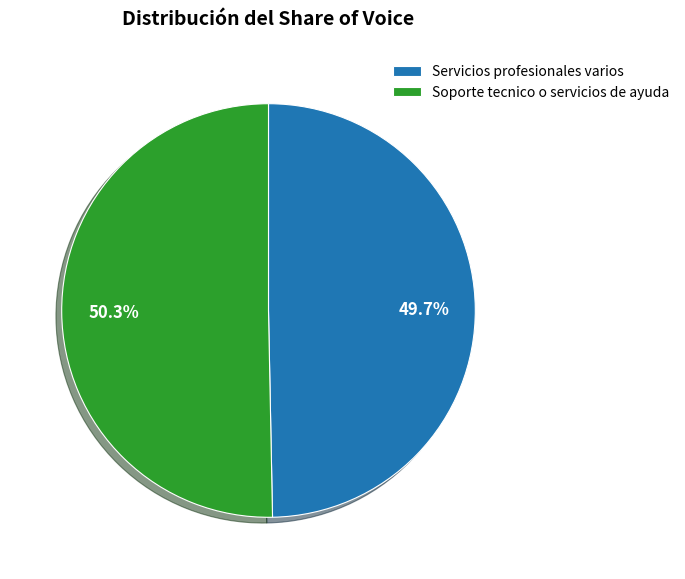

True or false: Servicios profesionales varios accounts for 50% of the total.

True